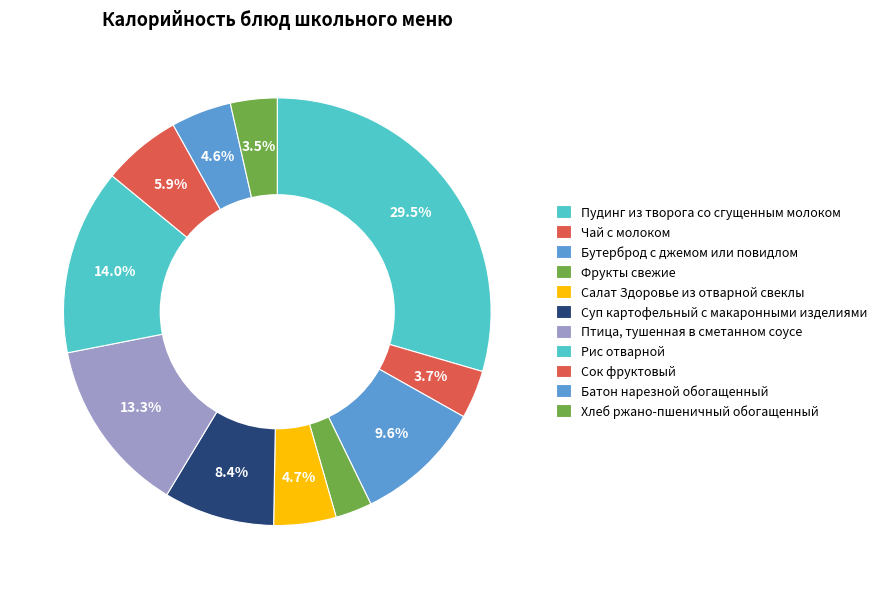

To the nearest percent, what portion does Бутерброд с джемом или повидлом represent?

10%